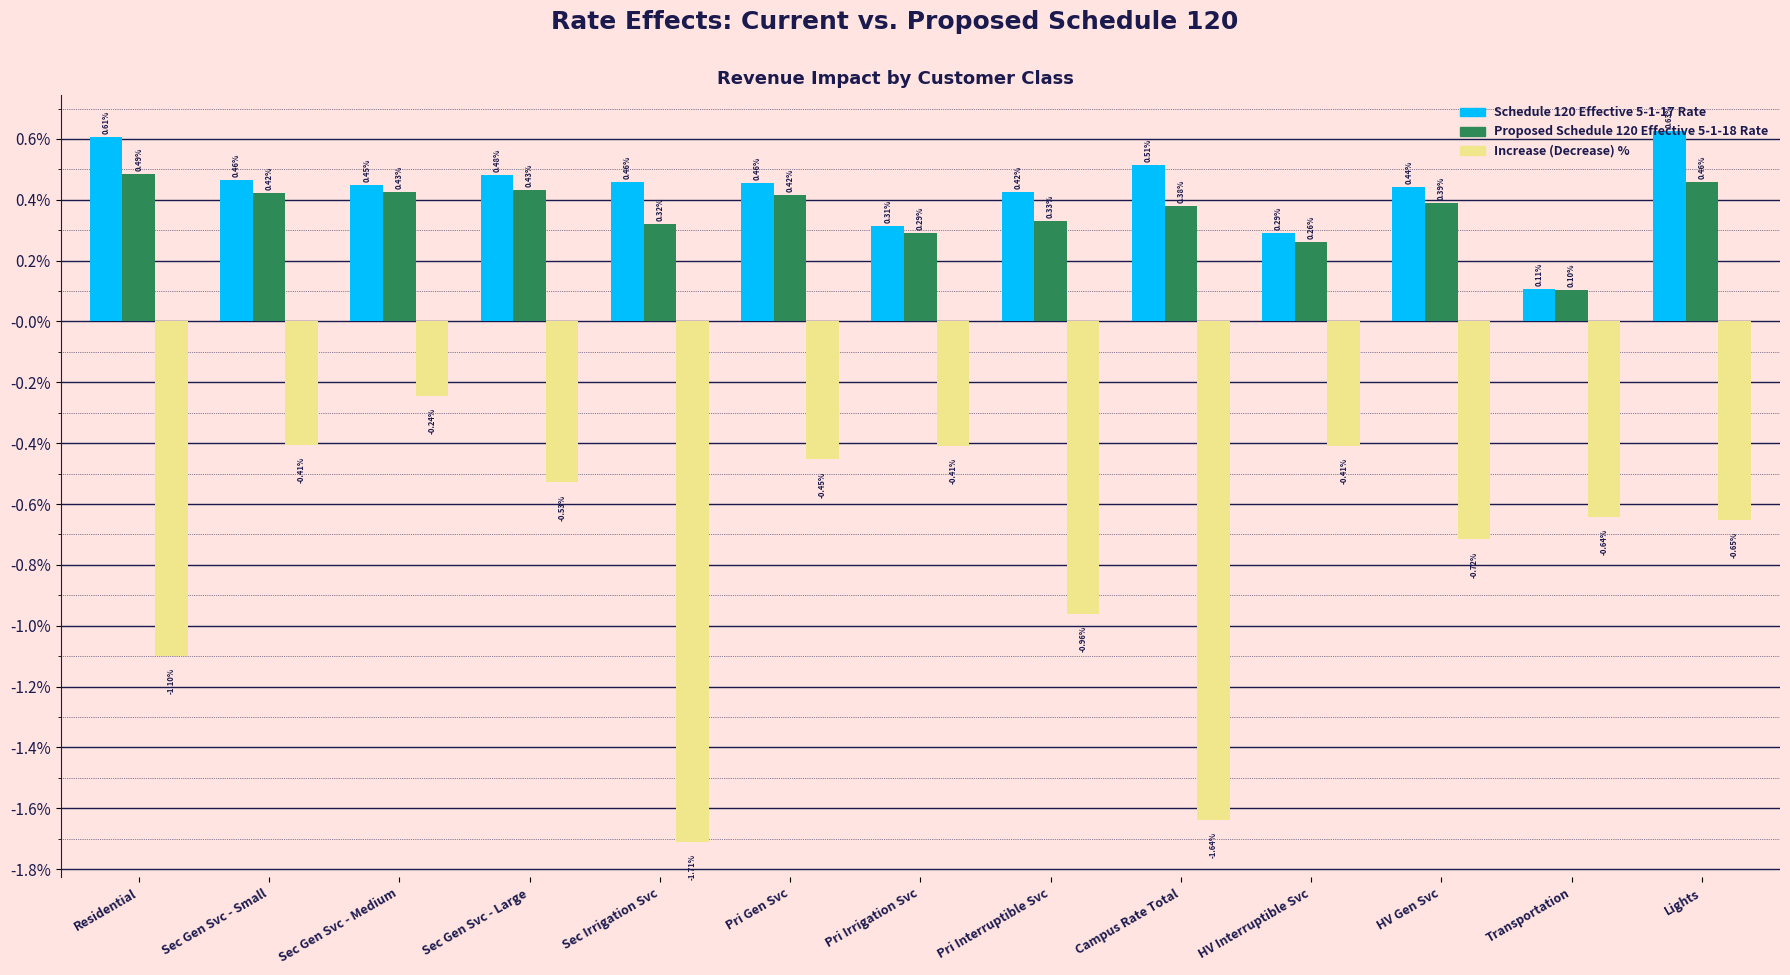

Reading left to right, list all the values displayed in this chart.

Schedule 120 Effective 5-1-17 Rate: Residential=0.0	Sec Gen Svc - Small=0.0	Sec Gen Svc - Medium=0.0	Sec Gen Svc - Large=0.0	Sec Irrigation Svc=0.0	Pri Gen Svc=0.0	Pri Irrigation Svc=0.0	Pri Interruptible Svc=0.0	Campus Rate Total=0.0	HV Interruptible Svc=0.0	HV Gen Svc=0.0	Transportation=0.0	Lights=0.0
Proposed Schedule 120 Effective 5-1-18 Rate: Residential=0.0	Sec Gen Svc - Small=0.0	Sec Gen Svc - Medium=0.0	Sec Gen Svc - Large=0.0	Sec Irrigation Svc=0.0	Pri Gen Svc=0.0	Pri Irrigation Svc=0.0	Pri Interruptible Svc=0.0	Campus Rate Total=0.0	HV Interruptible Svc=0.0	HV Gen Svc=0.0	Transportation=0.0	Lights=0.0
Increase (Decrease) %: Residential=-0.0	Sec Gen Svc - Small=-0.0	Sec Gen Svc - Medium=-0.0	Sec Gen Svc - Large=-0.0	Sec Irrigation Svc=-0.0	Pri Gen Svc=-0.0	Pri Irrigation Svc=-0.0	Pri Interruptible Svc=-0.0	Campus Rate Total=-0.0	HV Interruptible Svc=-0.0	HV Gen Svc=-0.0	Transportation=-0.0	Lights=-0.0